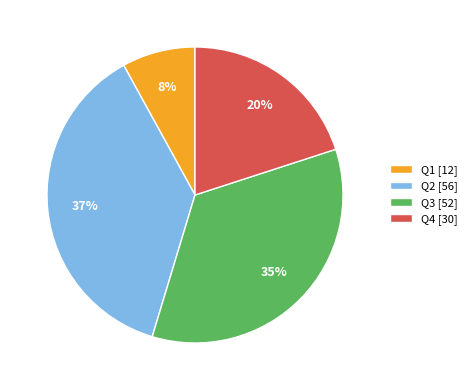

Which slice is the smallest?

Q1